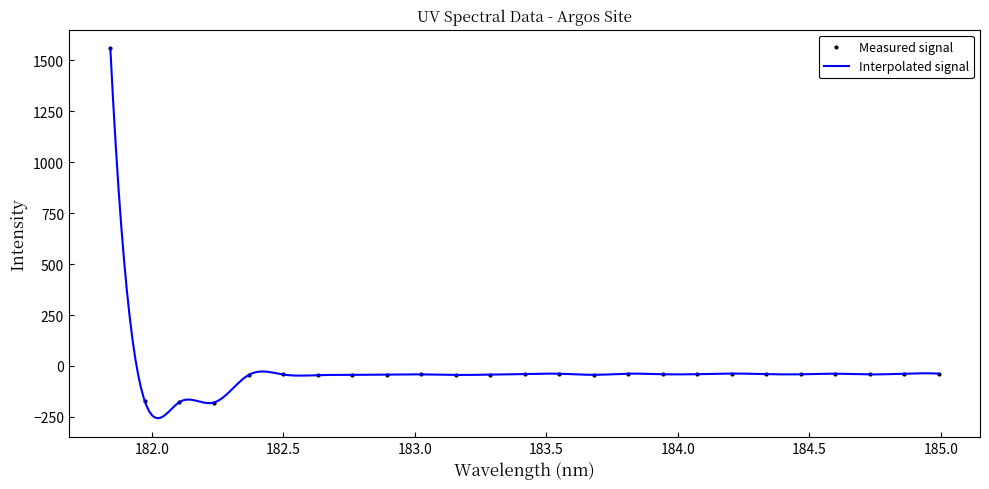

True or false: Measured signal has more than 1 points higher than both neighbors.

True